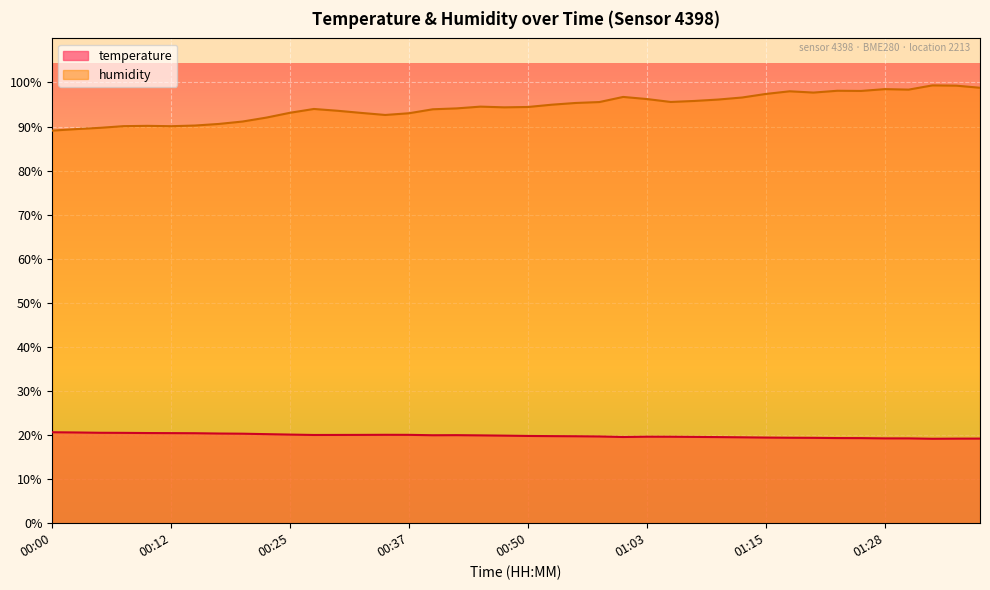

True or false: humidity and temperature intersect in this chart.

False